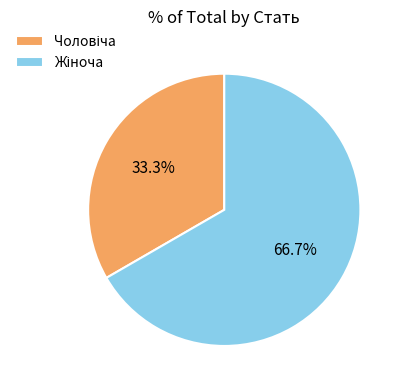

Is there a majority slice in this chart?

Yes